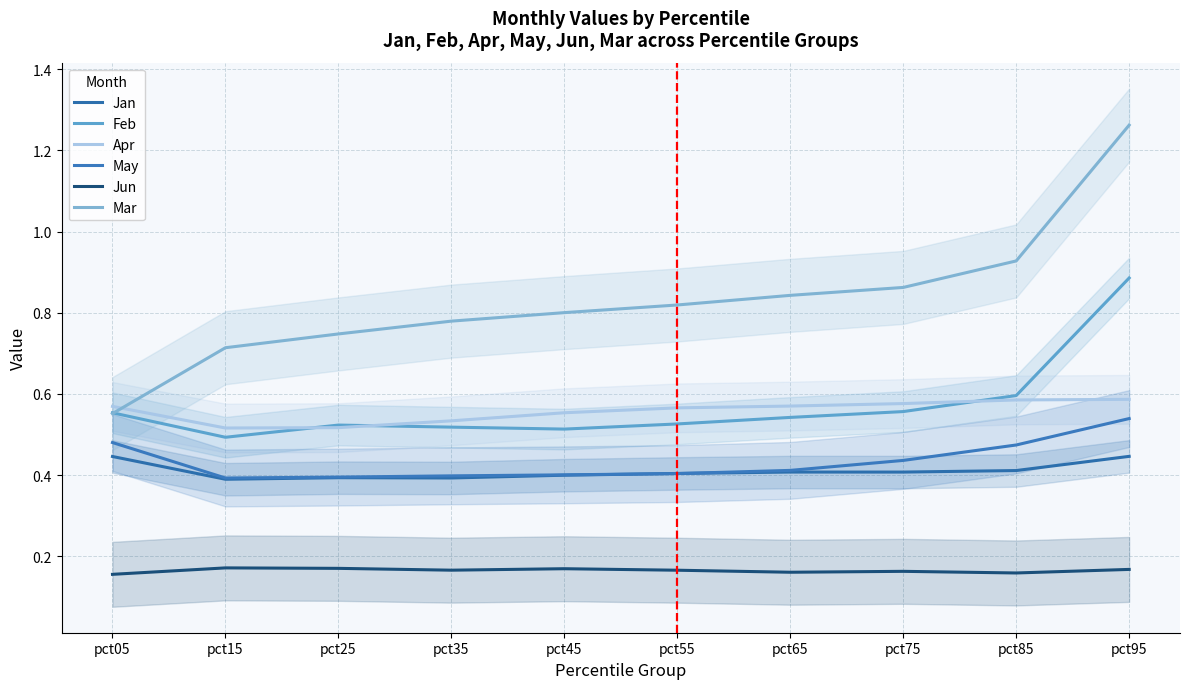

Reading left to right, transcribe all the data shown in this chart.

Jan: 0.4	0.4	0.4	0.4	0.4	0.4	0.4	0.4	0.4	0.4
Feb: 0.6	0.5	0.5	0.5	0.5	0.5	0.5	0.6	0.6	0.9
Apr: 0.6	0.5	0.5	0.5	0.6	0.6	0.6	0.6	0.6	0.6
May: 0.5	0.4	0.4	0.4	0.4	0.4	0.4	0.4	0.5	0.5
Jun: 0.2	0.2	0.2	0.2	0.2	0.2	0.2	0.2	0.2	0.2
Mar: 0.6	0.7	0.7	0.8	0.8	0.8	0.8	0.9	0.9	1.3